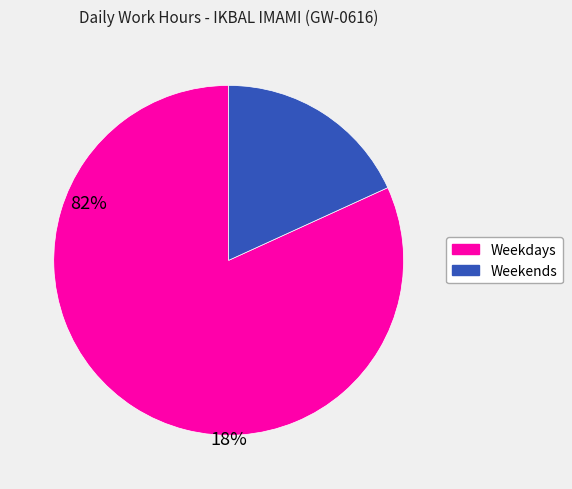

How many segments does this pie chart have?

2